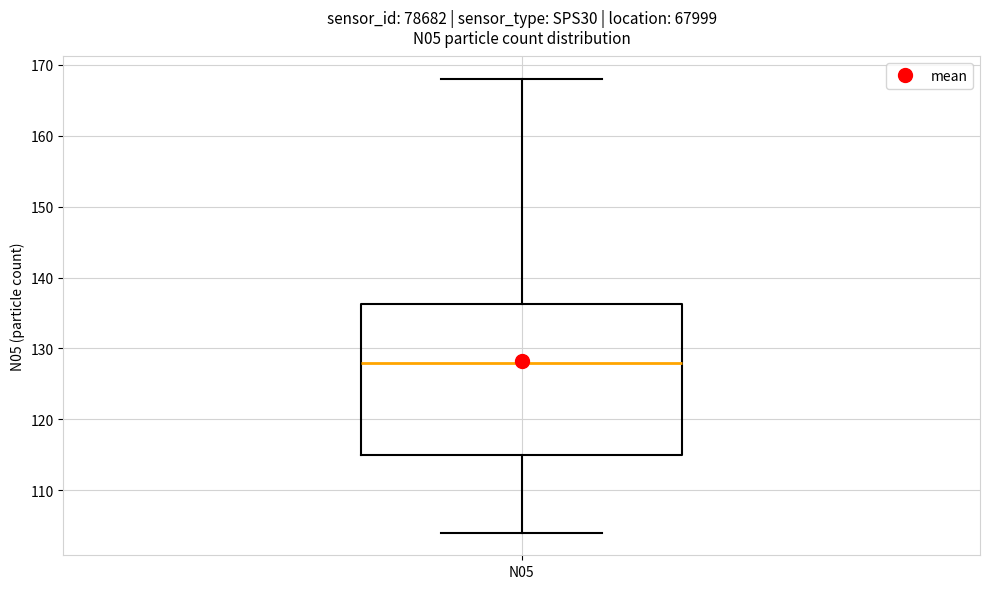

Read this box plot against the y-axis: the position of the median line, the range covered by the box, and the ends of both whiskers. The values are not printed on the chart, so give them approximately, as read against the axis.

median 128, box 115 to 136, whiskers 104 to 168